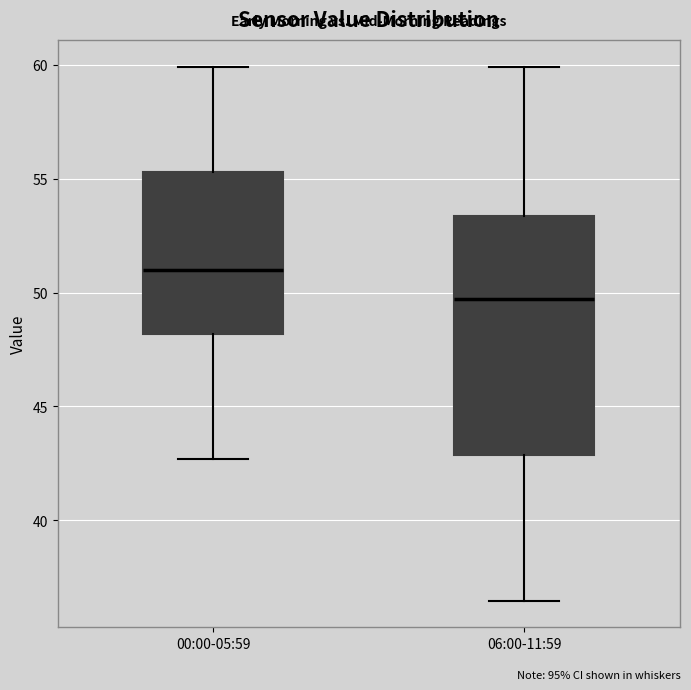

Where is the upper edge of the box for 06:00-11:59 on the y-axis? The values are not printed on the chart, so give them approximately, as read against the axis.

53.5